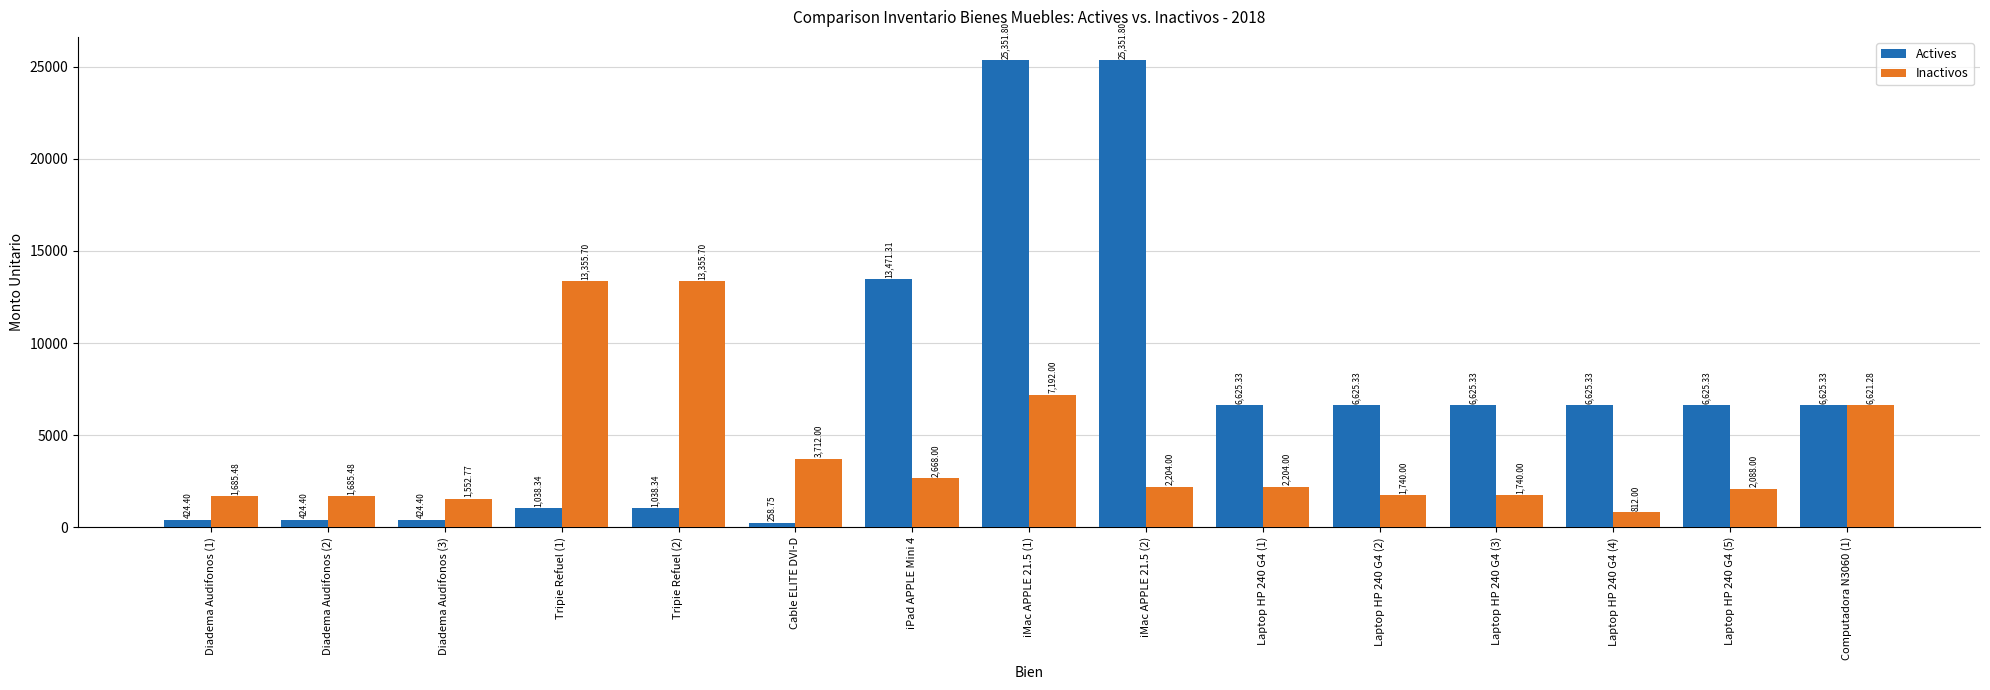

Reading left to right, transcribe all the data shown in this chart.

Actives: 424.4	424.4	424.4	1038.3	1038.3	258.8	13471.3	25351.8	25351.8	6625.3	6625.3	6625.3	6625.3	6625.3	6625.3
Inactivos: 1685.5	1685.5	1552.8	13355.7	13355.7	3712.0	2668.0	7192.0	2204.0	2204.0	1740.0	1740.0	812.0	2088.0	6621.3